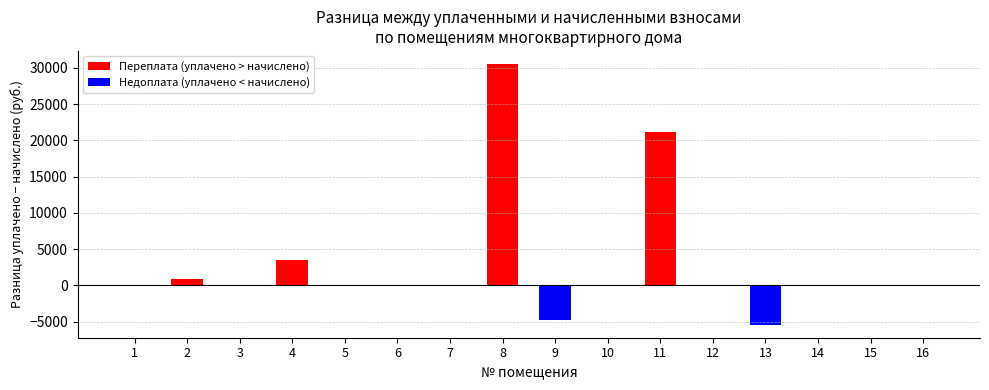

What is the maximum value shown in the chart?

30544.8